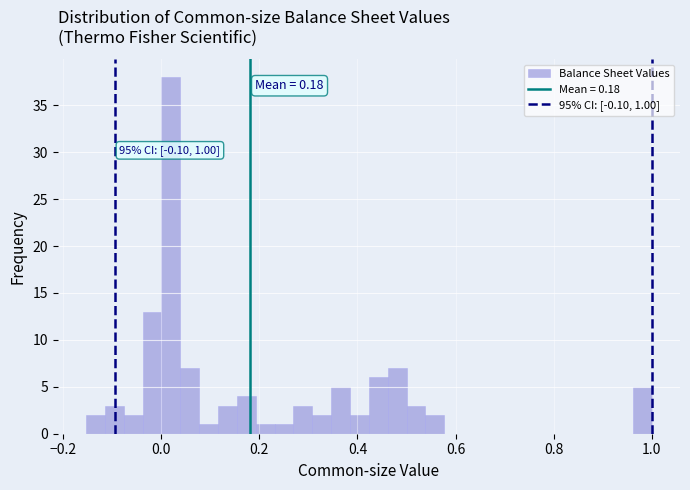

Read against the x-axis, roughly where is the centre of the tallest bar?

0.02